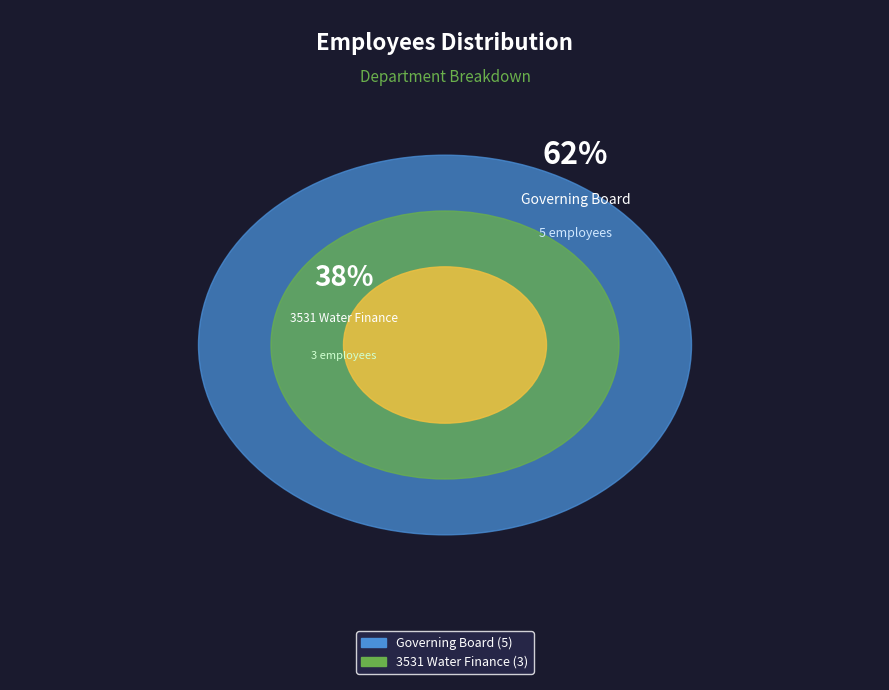

Which slice is the largest?

Governing Board